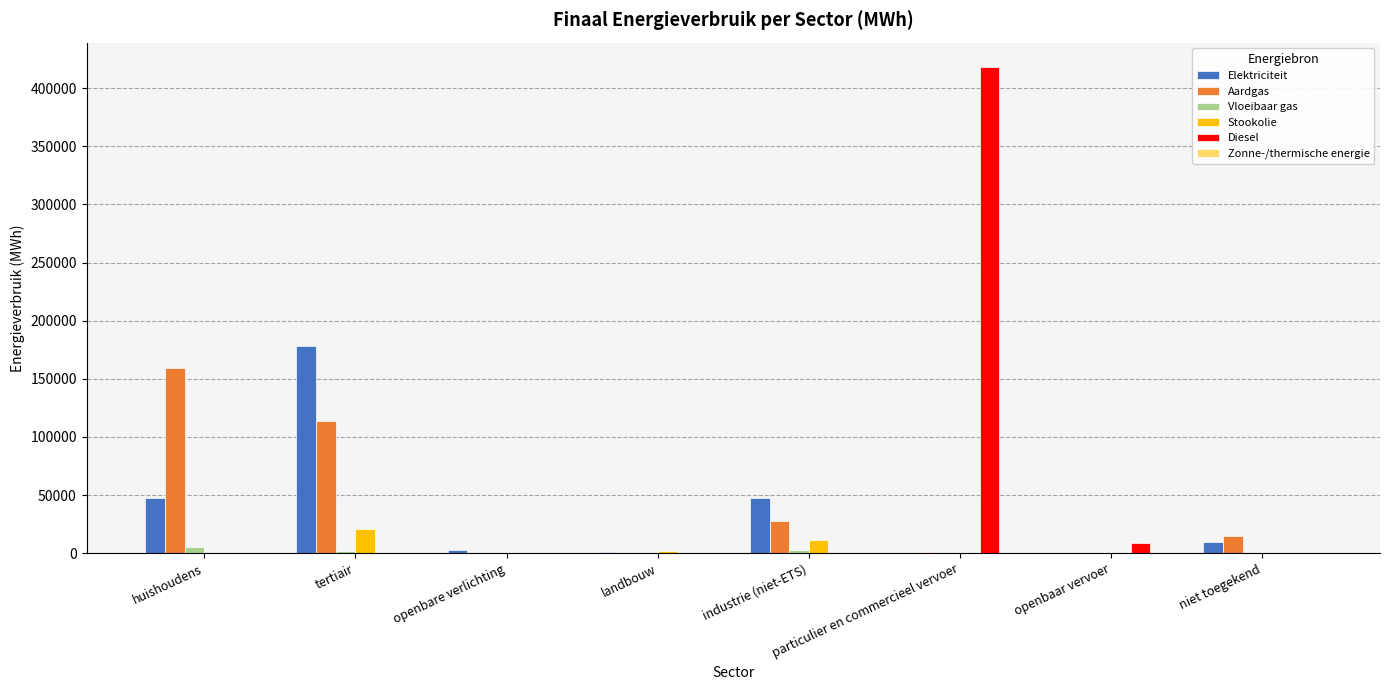

At which category is the sum across all series the highest?

particulier en commercieel vervoer